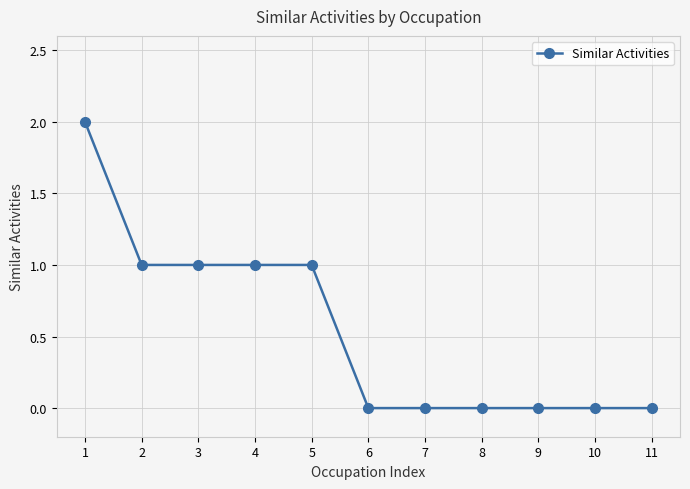

Which label corresponds to the largest value in the chart?

1